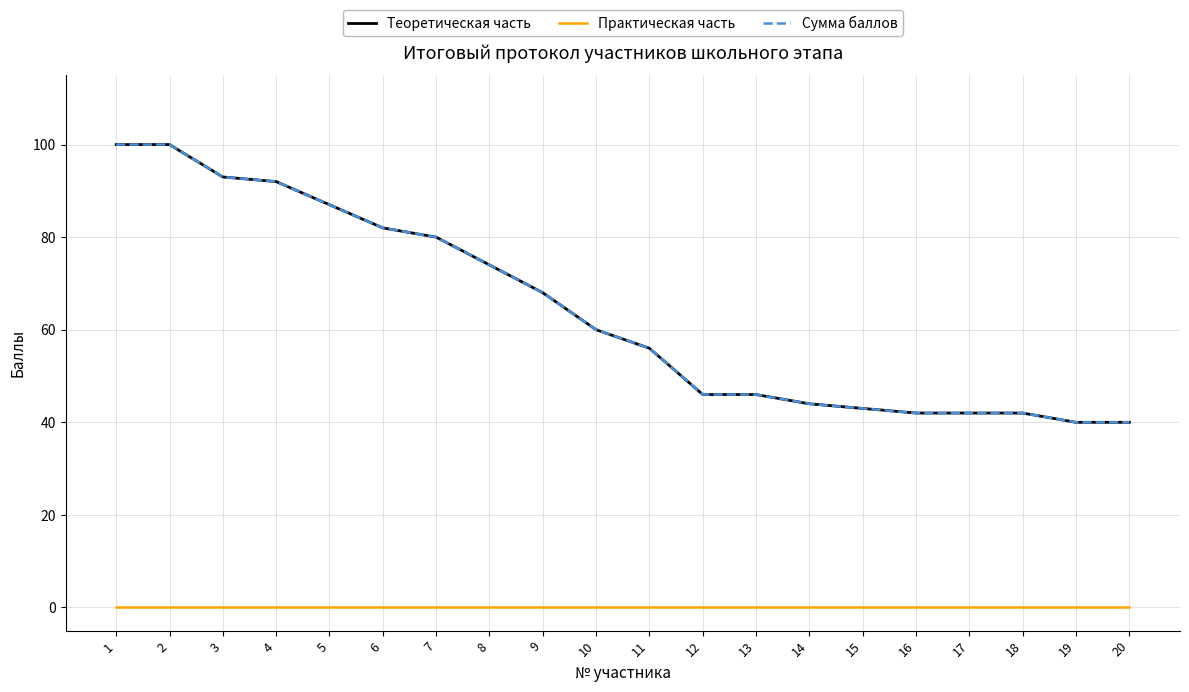

Count the number of categories in the chart.

20